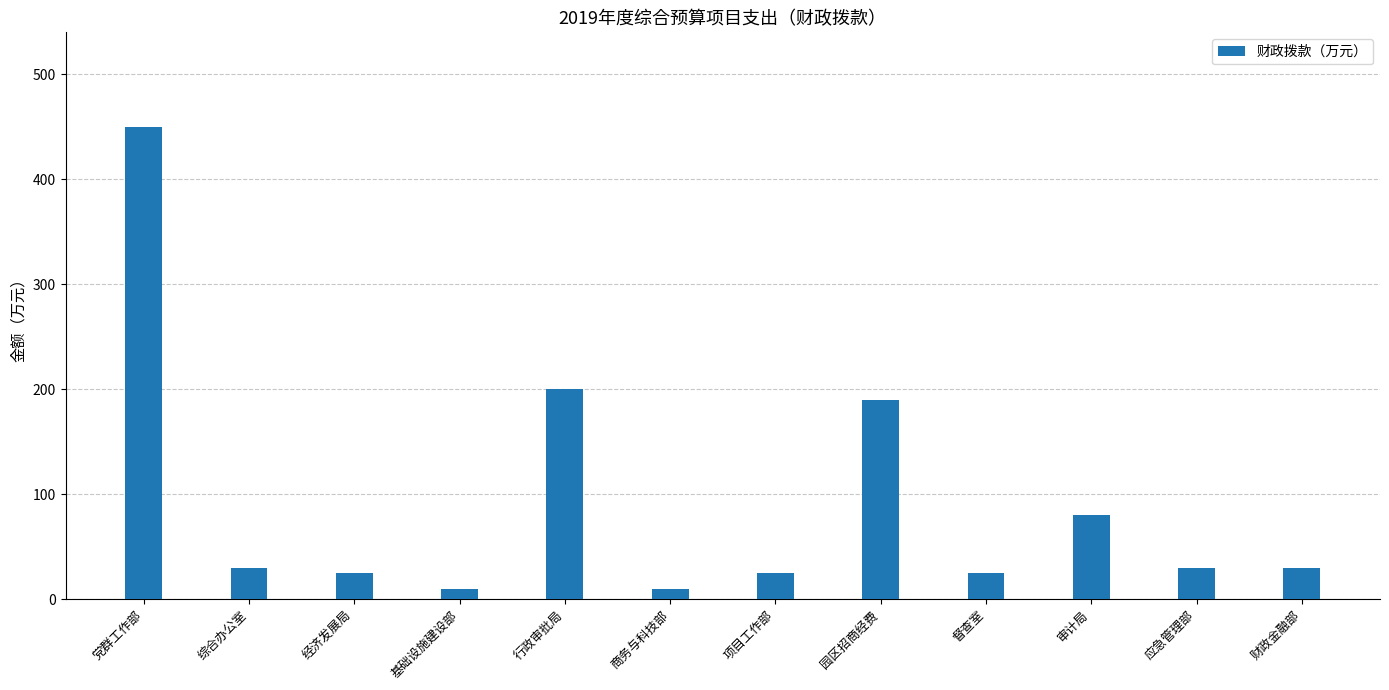

True or false: the data shows 30.0 at 综合办公室.

True